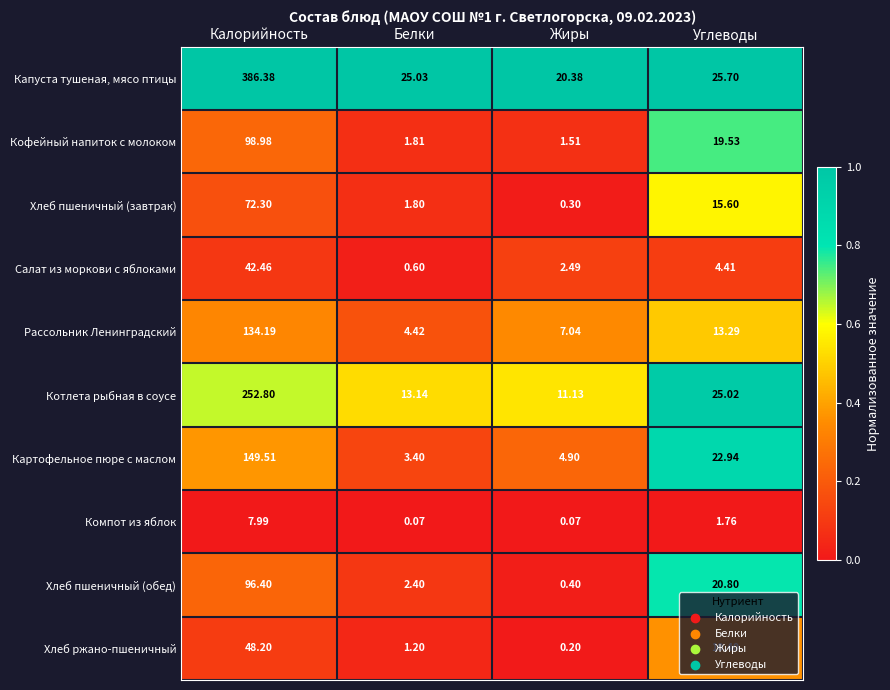

Rank the series at Белки from lowest to highest value.

Компот из яблок, Салат из моркови с яблоками, Хлеб ржано-пшеничный, Хлеб пшеничный (завтрак), Кофейный напиток с молоком, Хлеб пшеничный (обед), Картофельное пюре с маслом, Рассольник Ленинградский, Котлета рыбная в соусе, Капуста тушеная, мясо птицы